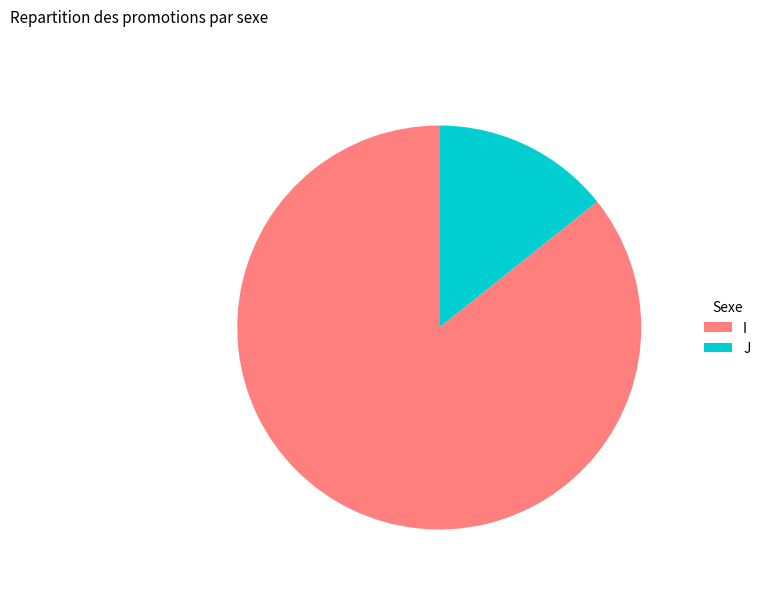

Rank the categories by value from lowest to highest.

J, I